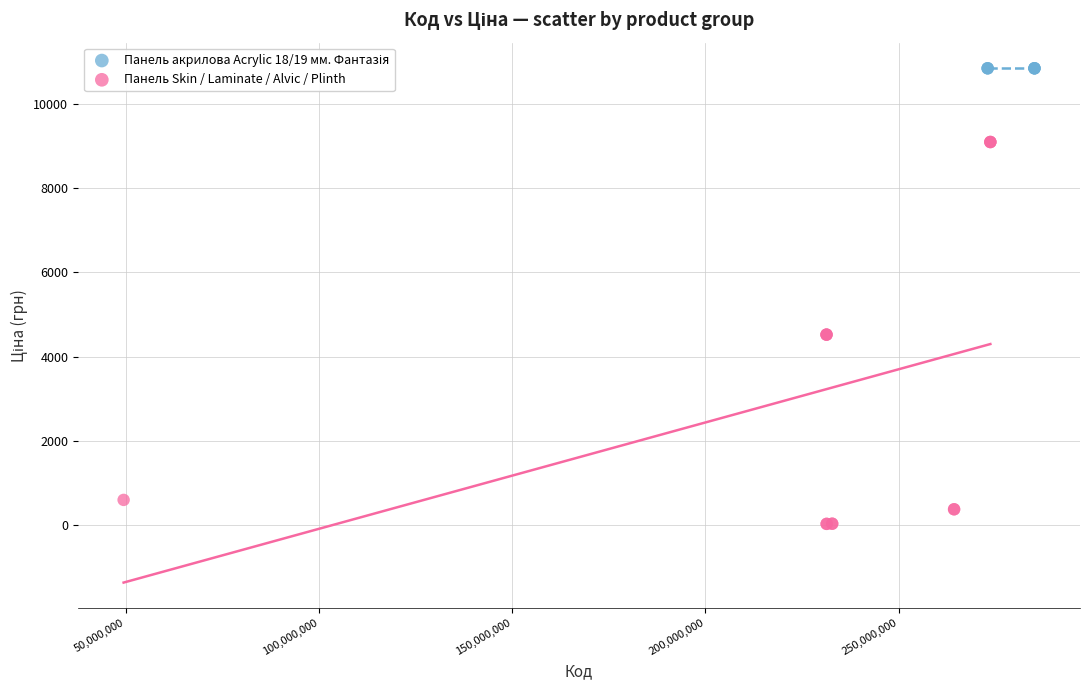

Which series contains the lowest Y value?

Панель Skin / Laminate / Alvic / Plinth